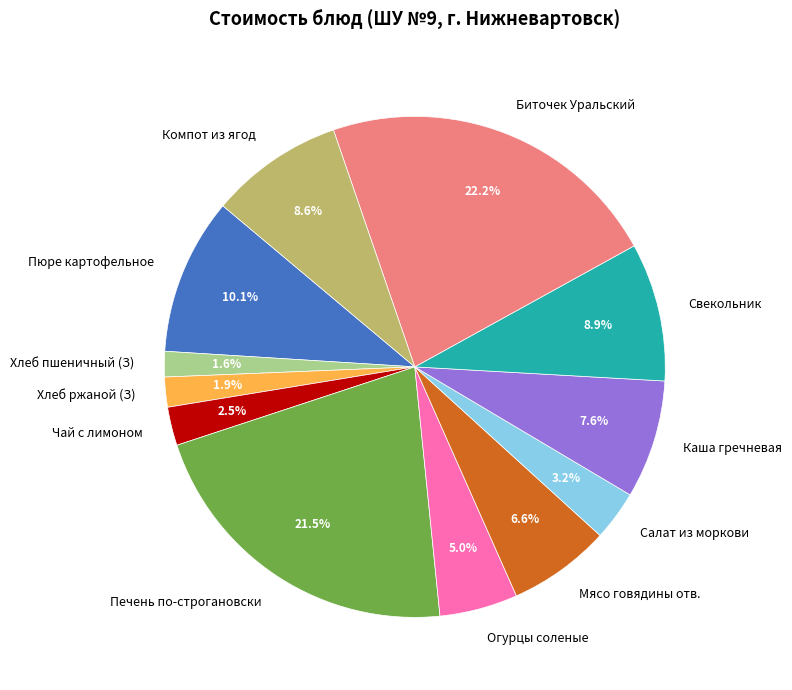

What is the ratio of the value at Печень по-строгановски to the value at Мясо говядины отв.?

3.3